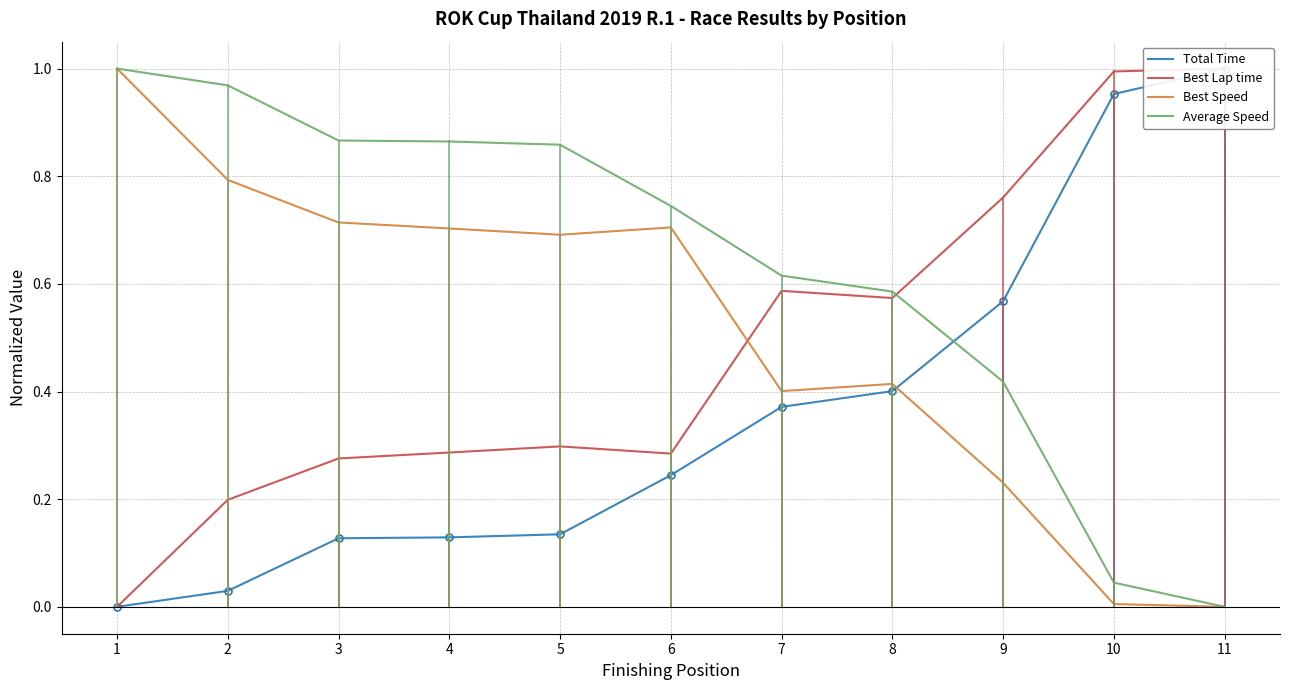

How many lines are shown in the chart?

4